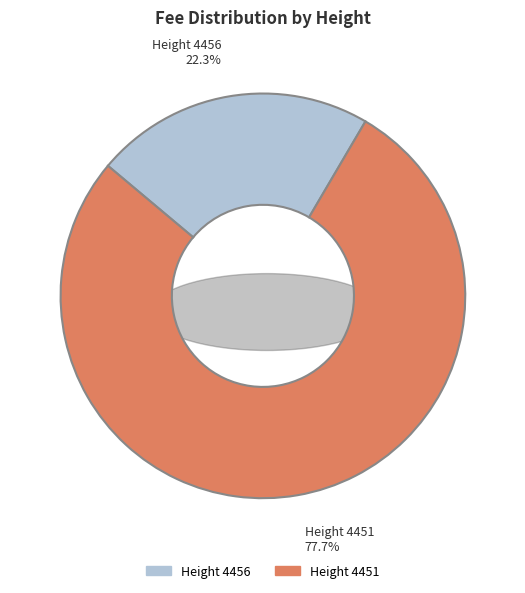

What is the largest slice in the pie chart?

4451